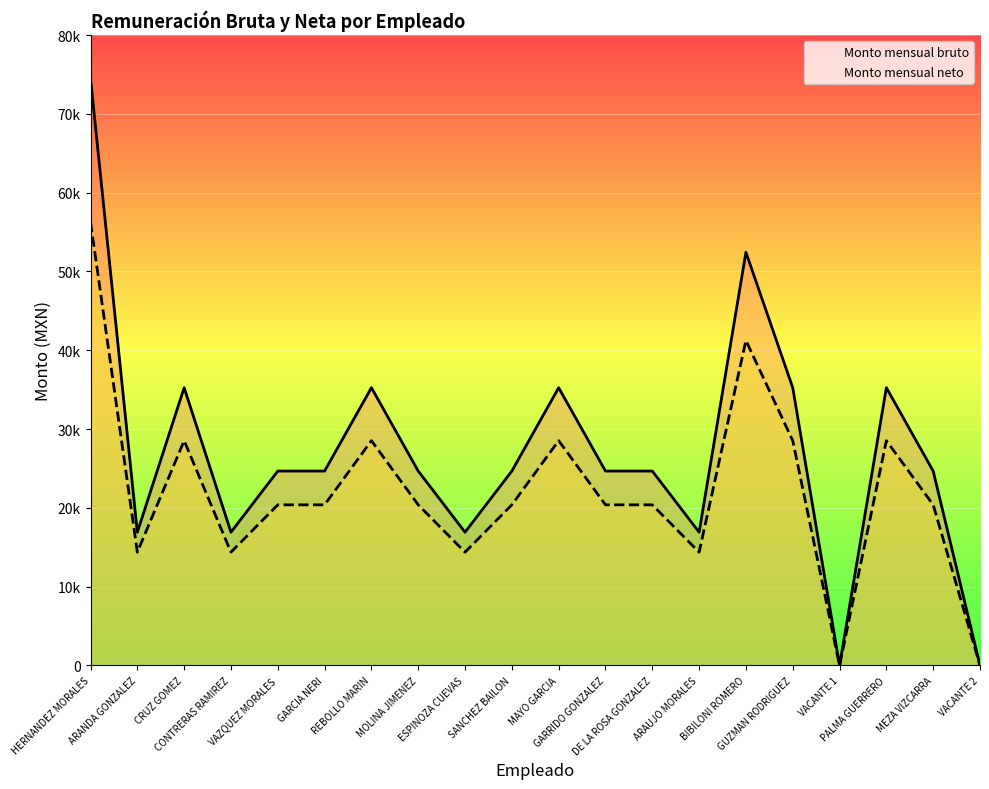

What is the value of the Monto mensual neto point at the 9th from the left?

14376